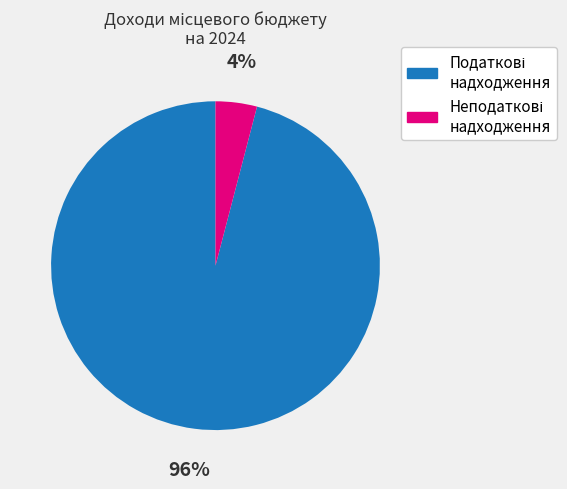

To the nearest percent, what is the difference between the largest and smallest slice percentages?

92%